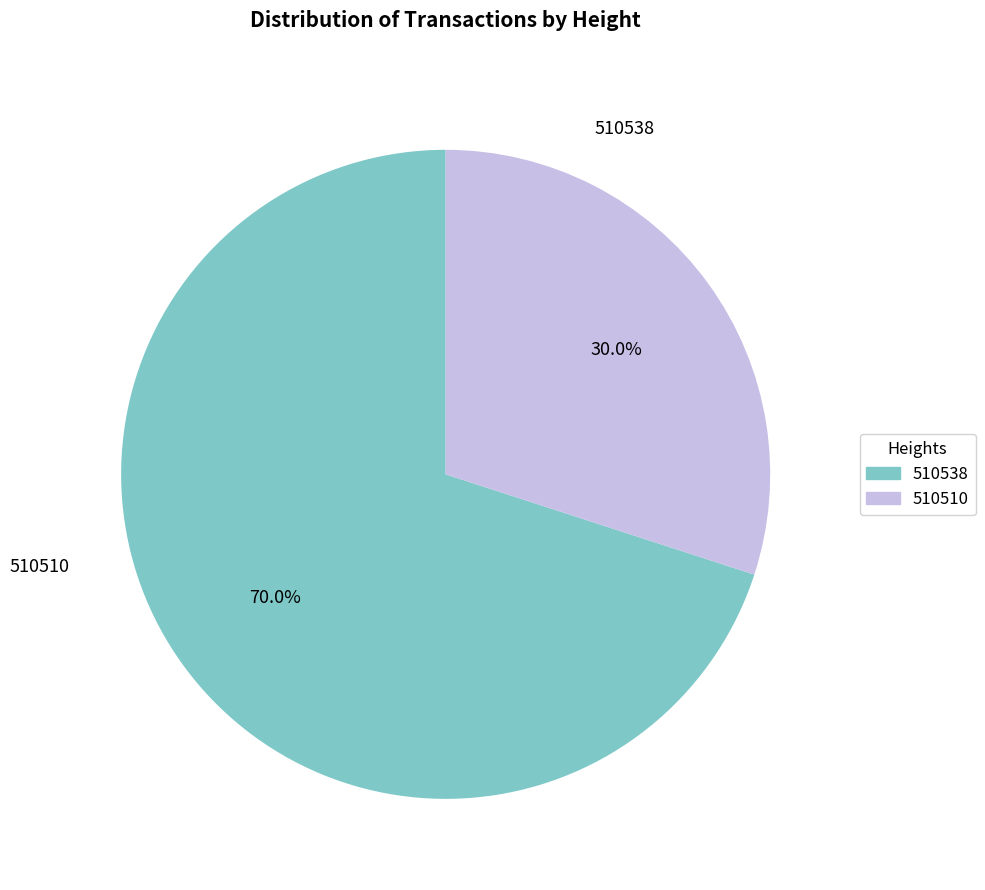

Between 510538 and 510510, which is larger?

510538